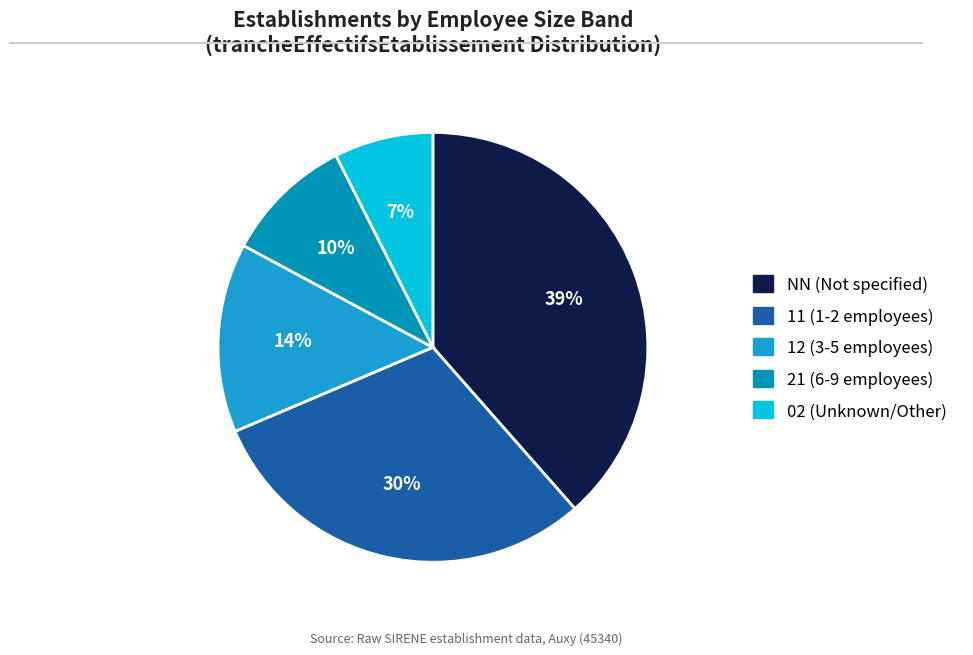

To the nearest percent, what is the average slice percentage?

20%